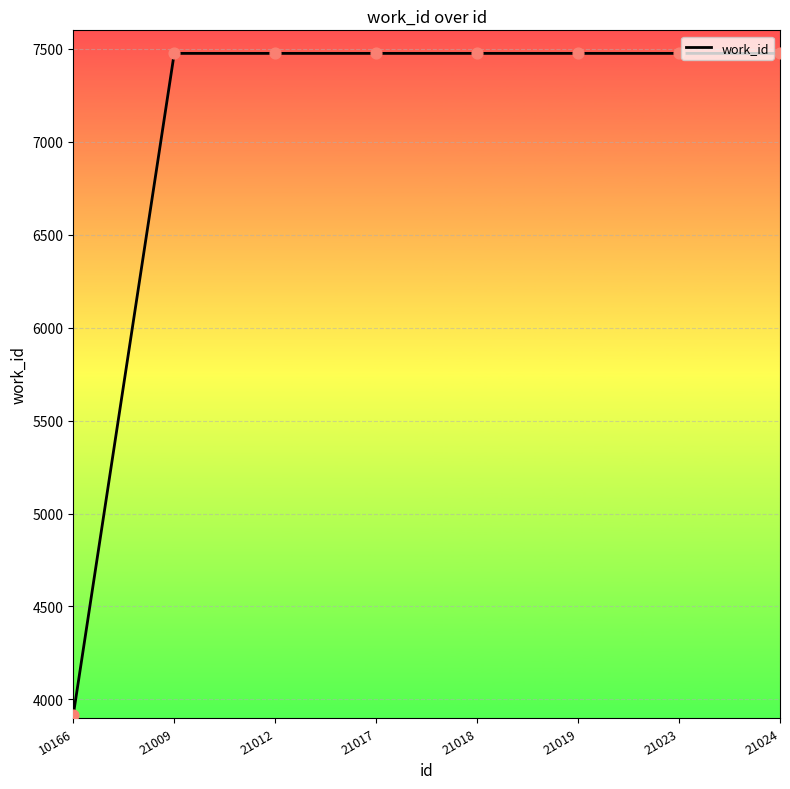

What is the ratio of the value at 21024 to the value at 21017?

1.0